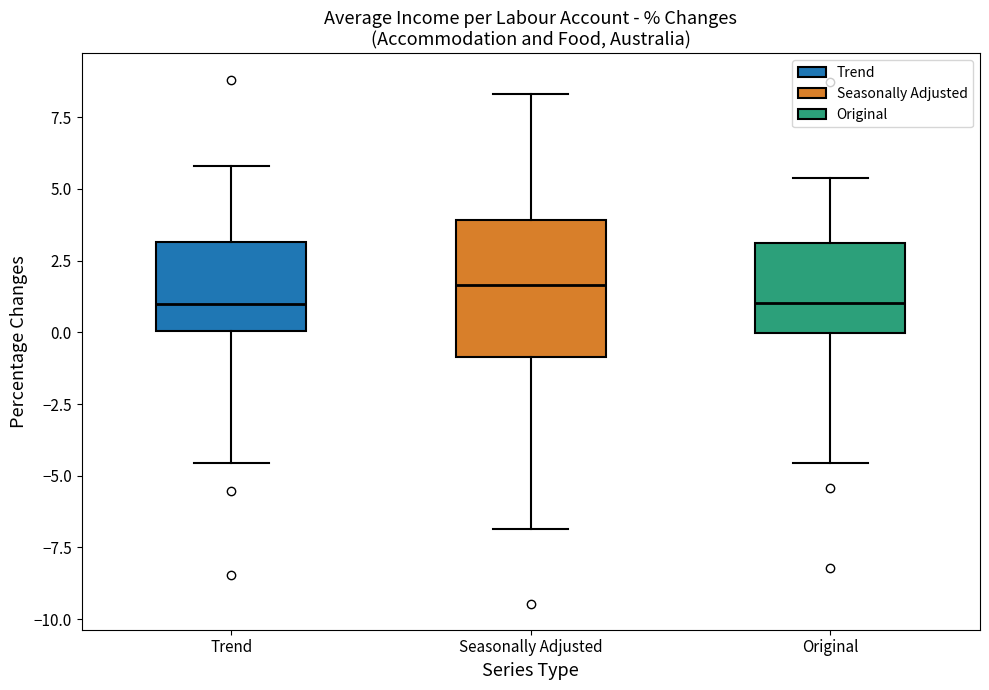

Reading left to right, read every box against the y-axis: the position of its median line, the range the box covers, and the ends of its whiskers. The values are not printed on the chart, so give them approximately, as read against the axis.

Trend: median 1.0, box 0.0 to 3.0, whiskers -4.5 to 6.0
Seasonally Adjusted: median 1.5, box -1.0 to 4.0, whiskers -7.0 to 8.5
Original: median 1.0, box 0.0 to 3.0, whiskers -4.5 to 5.5